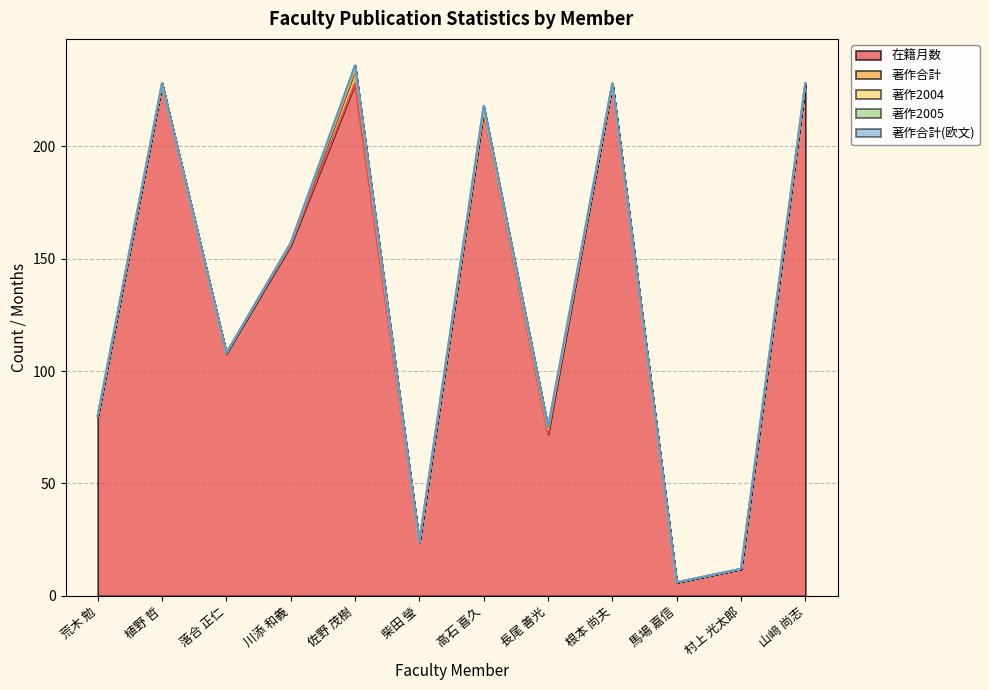

How many interior local valleys does the 著作合計 series have?

1